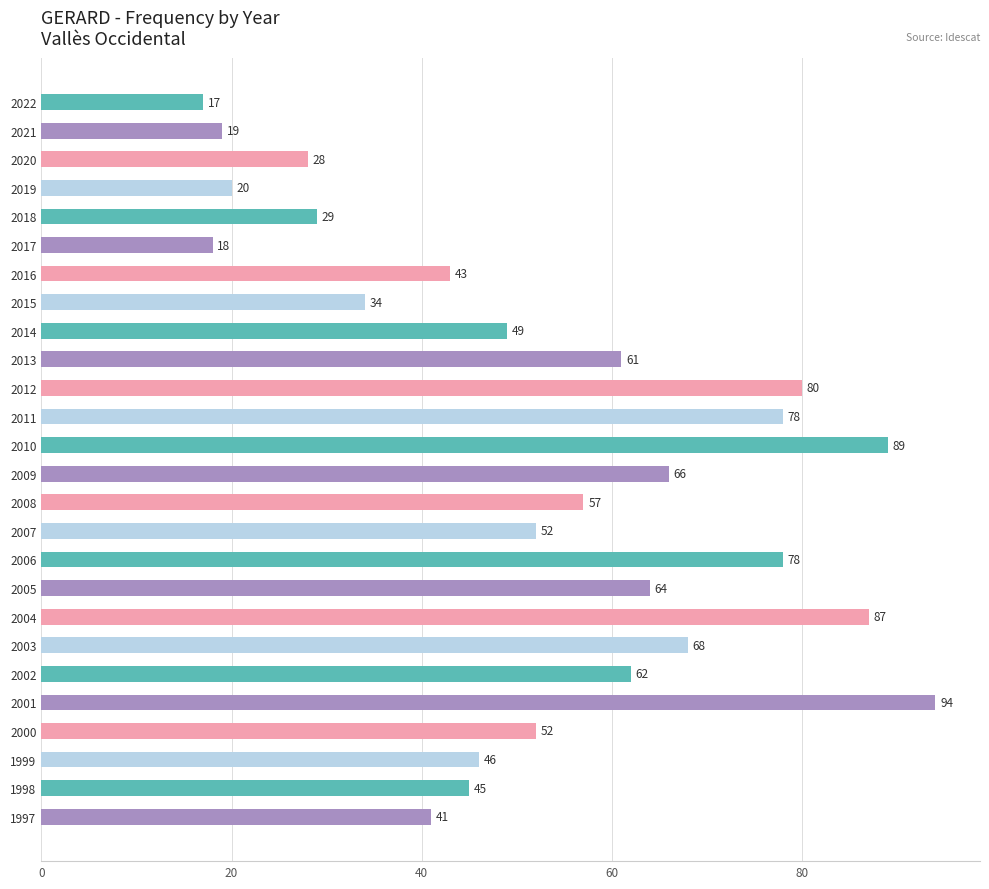

What is the difference between the maximum and minimum values?

77